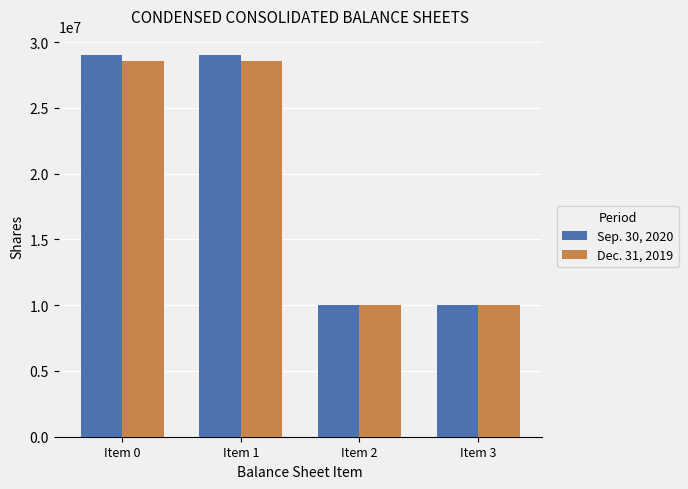

What is the average value of the Sep. 30, 2020 series?

19515423